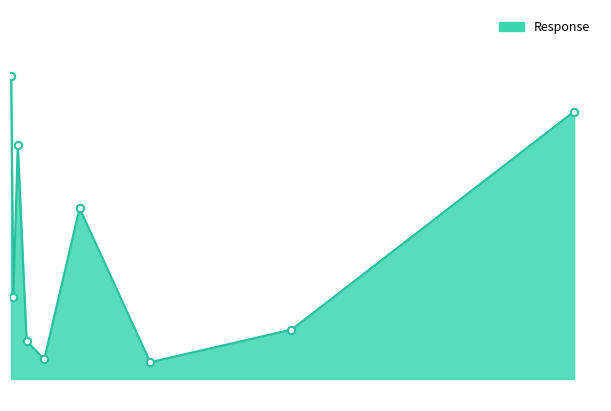

Does the chart have visible grid lines?

No